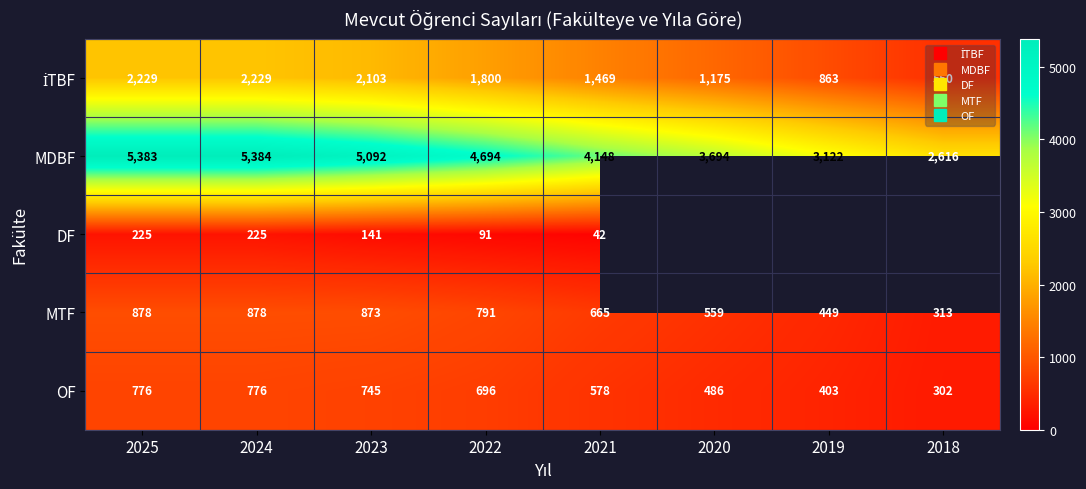

The DF series shows 225.0 at 2025. True or false?

True